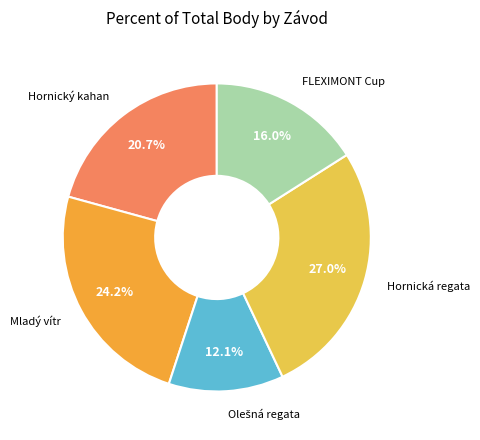

How many segments does this pie chart have?

5